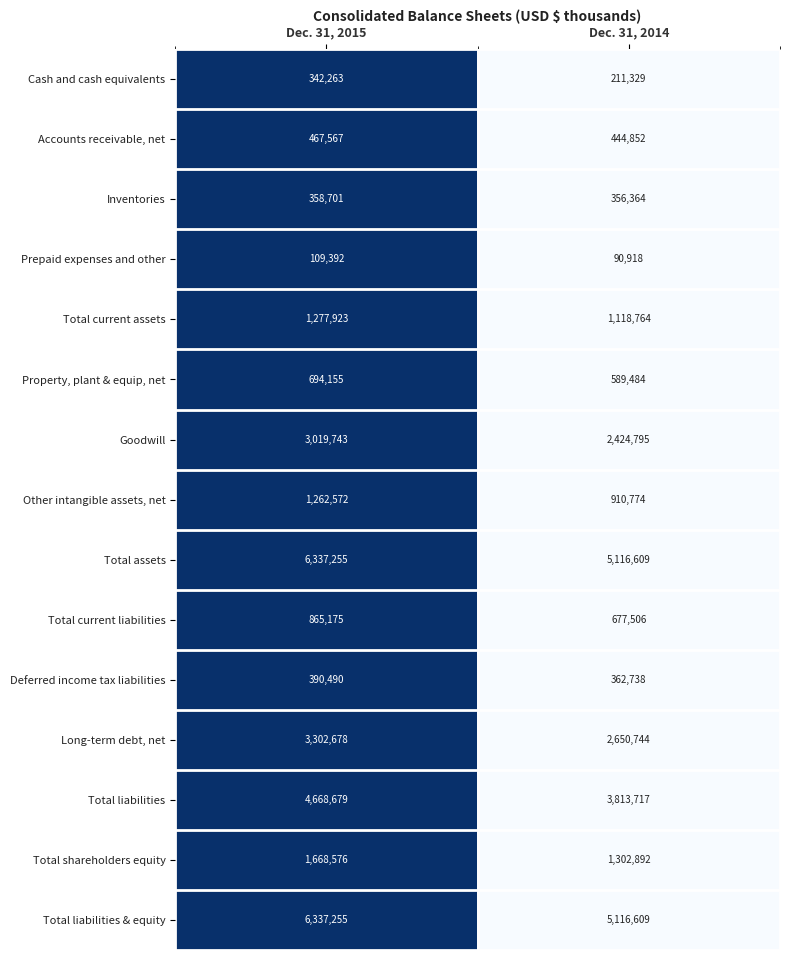

The value of Prepaid expenses and other at Dec. 31, 2015 is 109392. True or false?

True